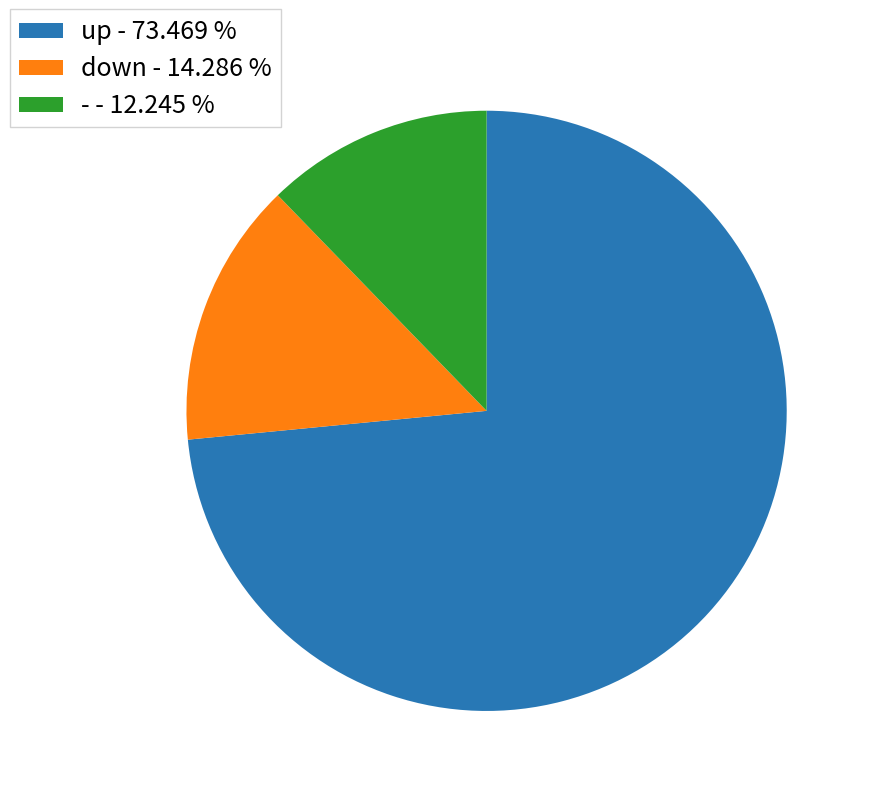

Count the number of slices in the pie.

3